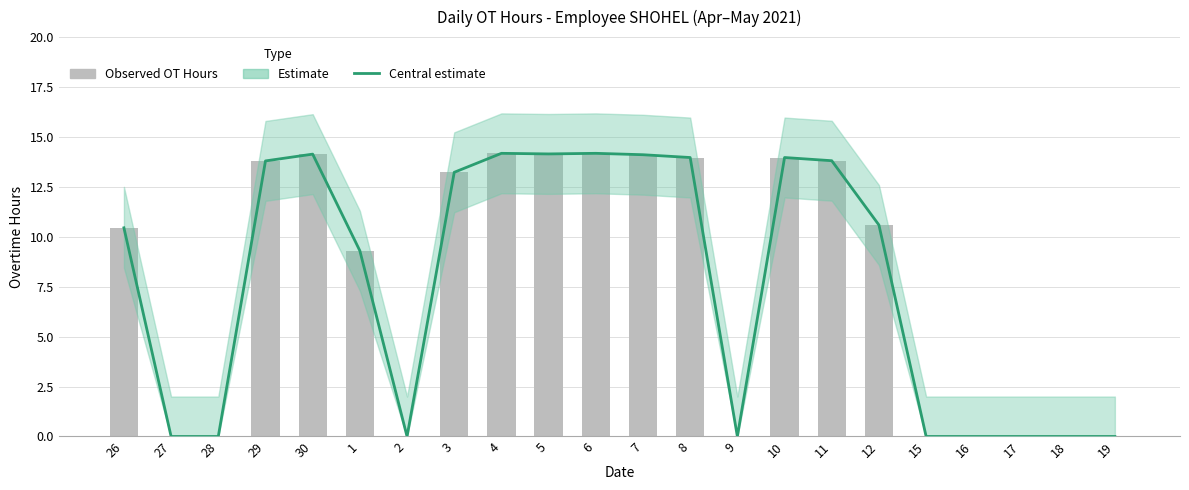

What position from the right is 29?

19